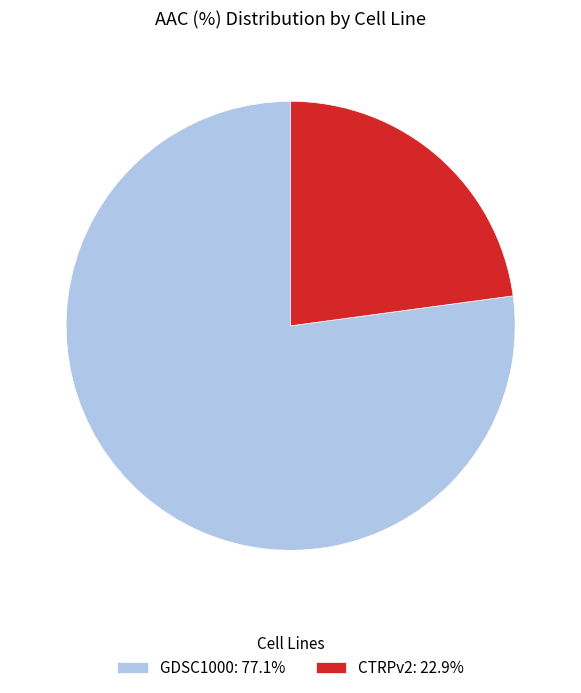

What is the largest slice in the pie chart?

GDSC1000